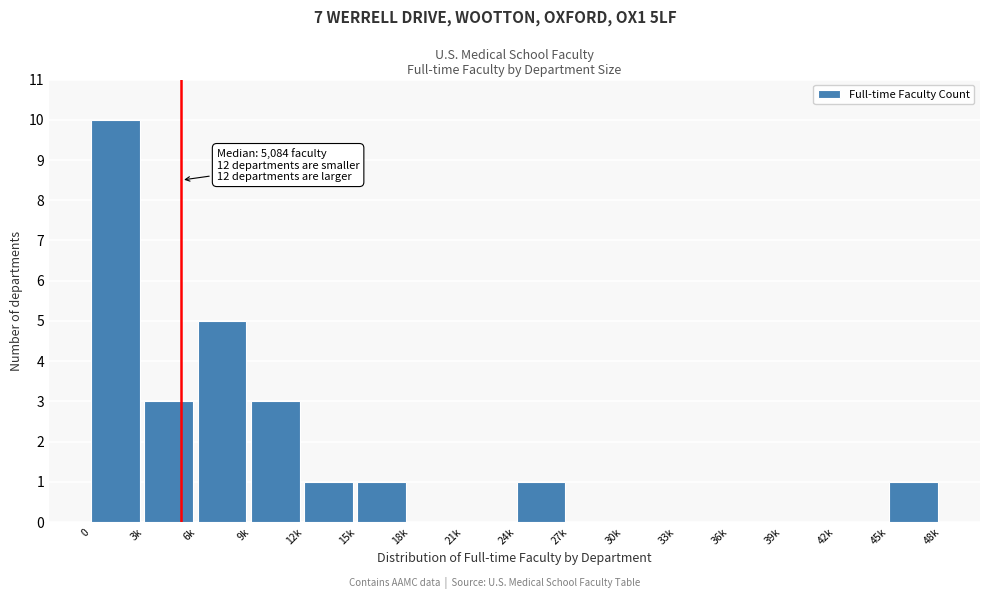

Reading left to right, what are all the values shown in this chart?

0=10	3k=3	6k=5	9k=3	12k=1	15k=1	18k=0	21k=0	24k=1	27k=0	30k=0	33k=0	36k=0	39k=0	42k=0	45k=1